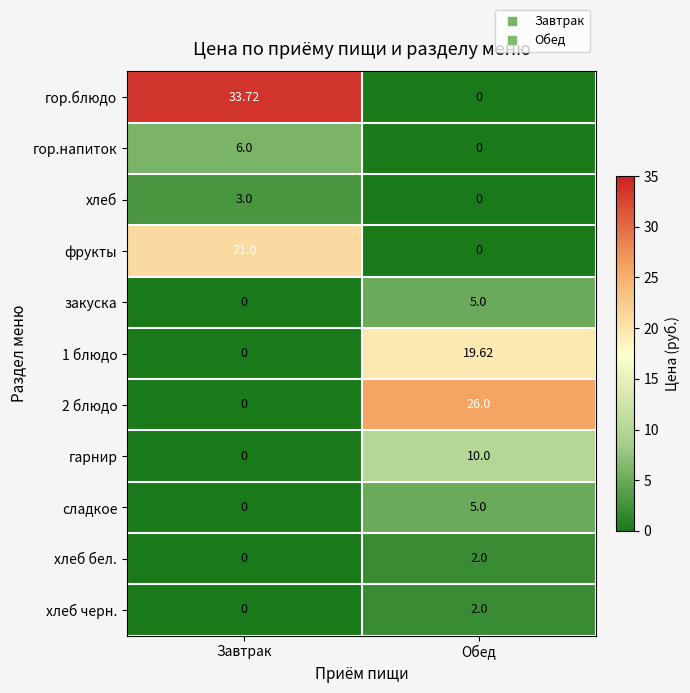

At which category is the sum across all series the highest?

Обед